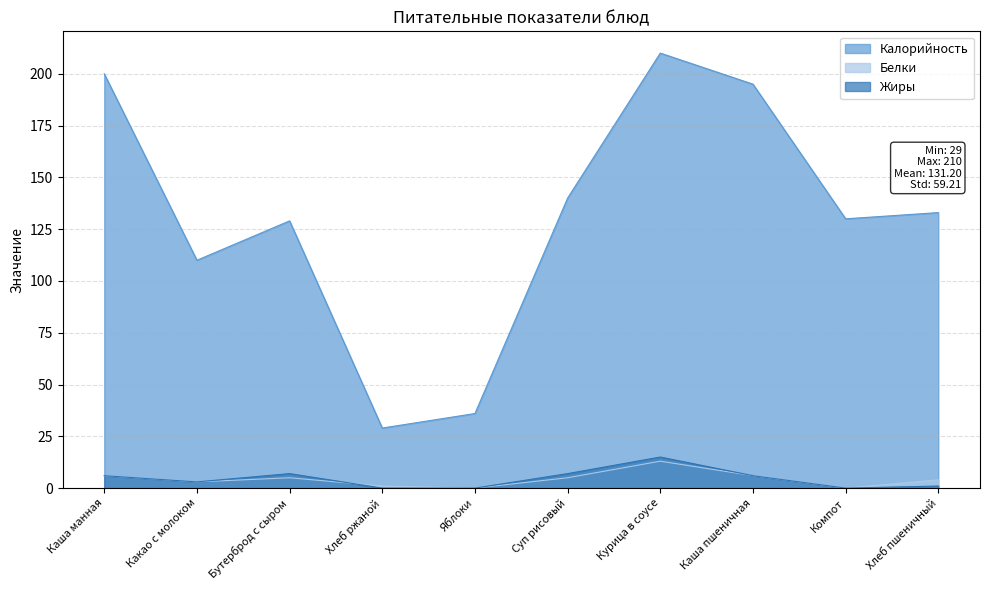

Reading left to right, transcribe all the data shown in this chart.

Калорийность: 200	110	129	29	36	140	210	195	130	133
Белки: 6	3	5	1	0	5	13	6	0	4
Жиры: 6	3	7	0	0	7	15	6	0	1